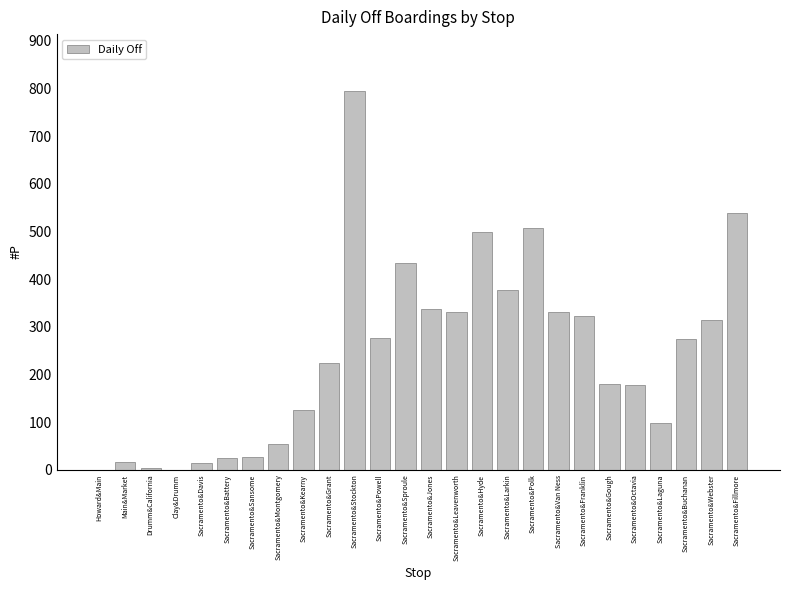

Read the value at Sacramento&Kearny, to the nearest 100.

100